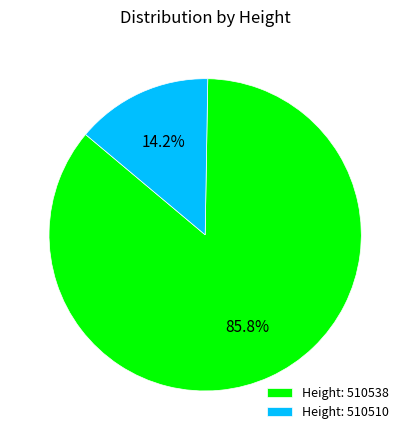

Between Height: 510538 and Height: 510510, which is larger?

Height: 510538